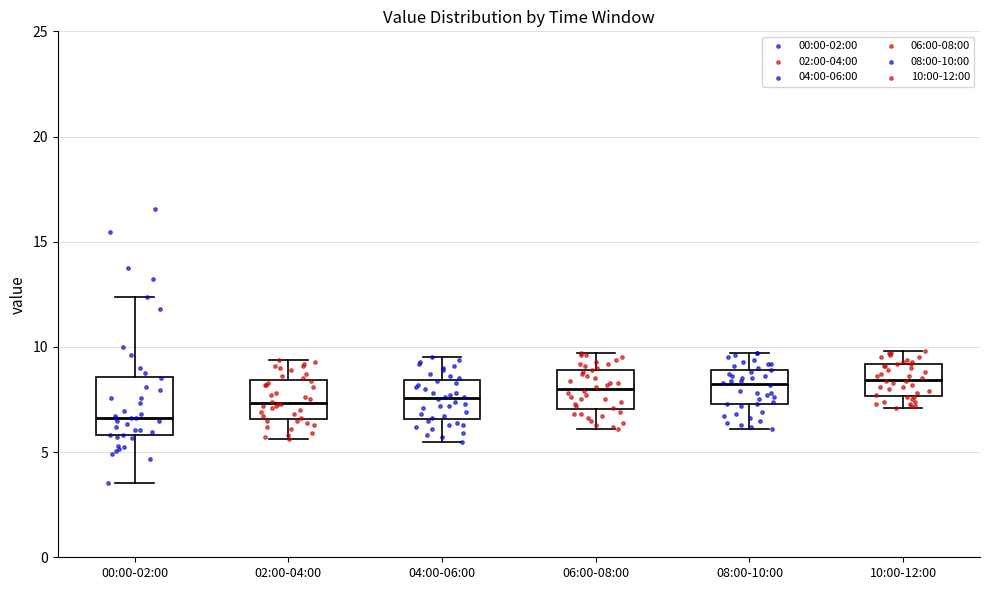

Comparing the boxes themselves (not the whiskers), which one is the tallest?

00:00-02:00